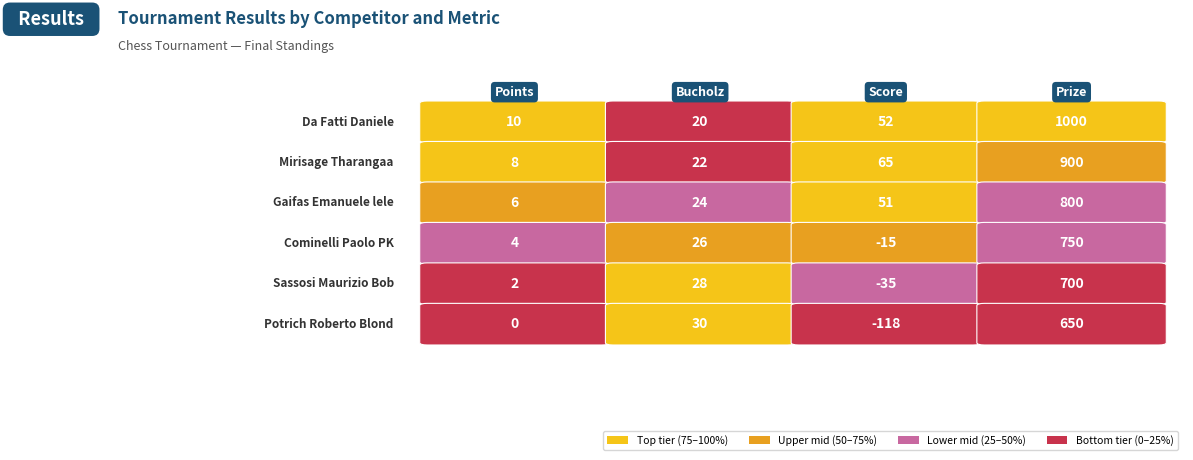

How many values in the Mirisage Tharangaa series exceed 65?

1